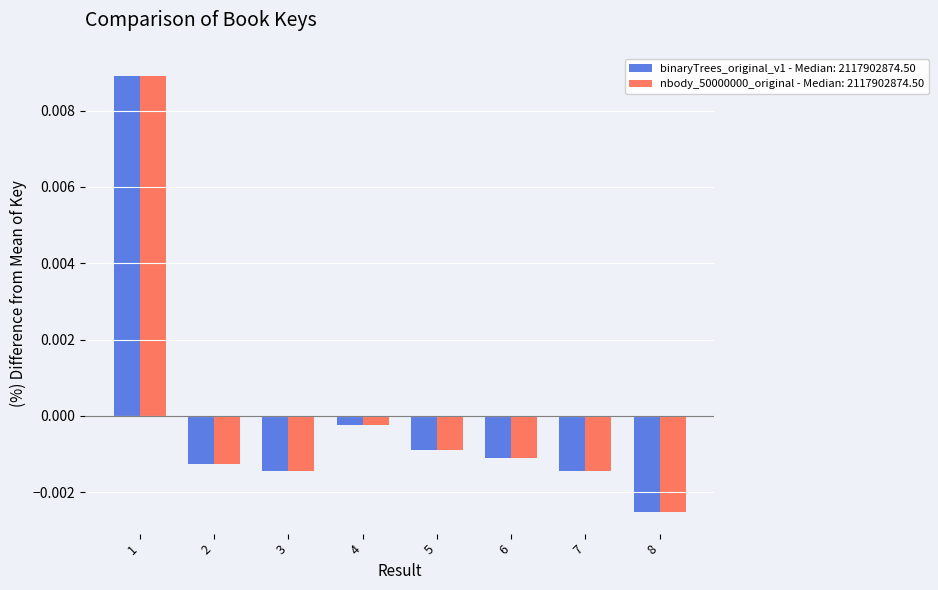

How many distinct data groups are displayed?

2